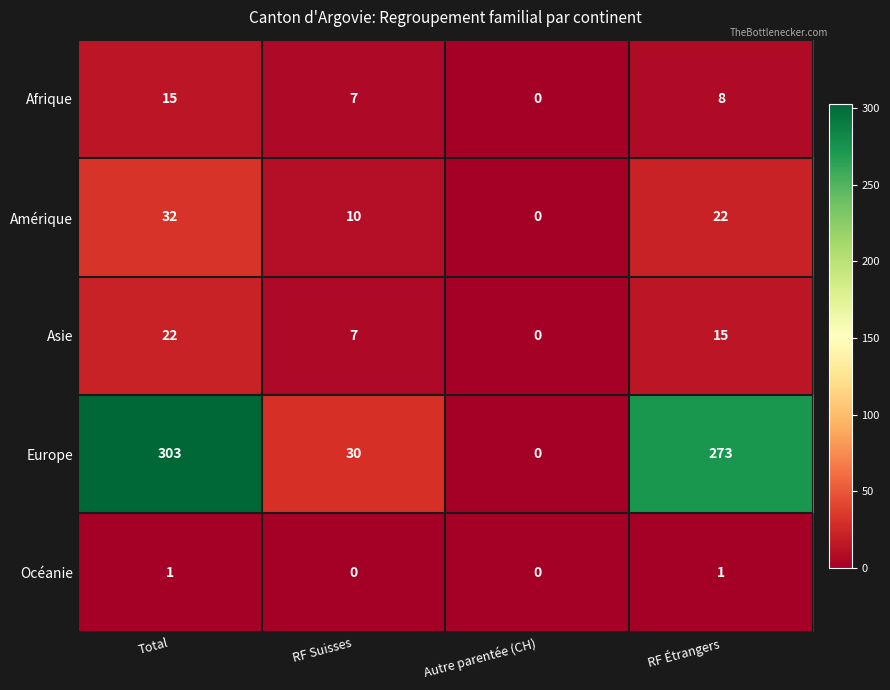

The value of Europe at RF Étrangers is 55. True or false?

False